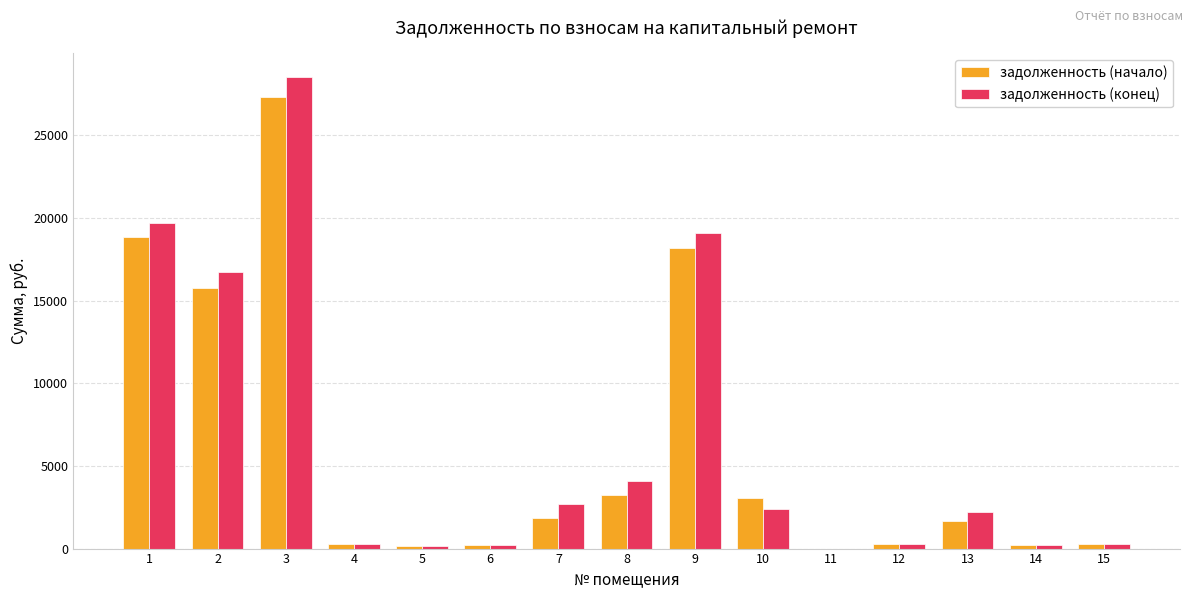

The задолженность (конец) series shows 16721.8 at 2. True or false?

True